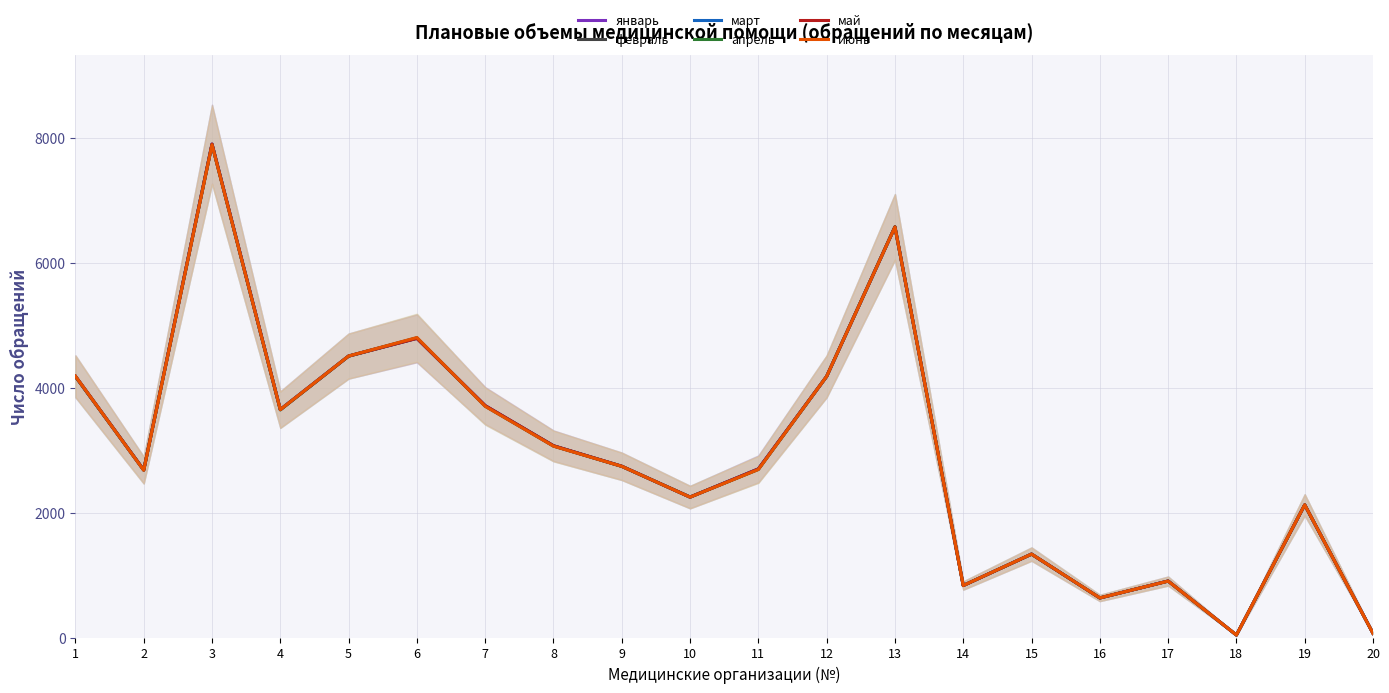

What is the difference between the maximum and second lowest values in the март series?

7830